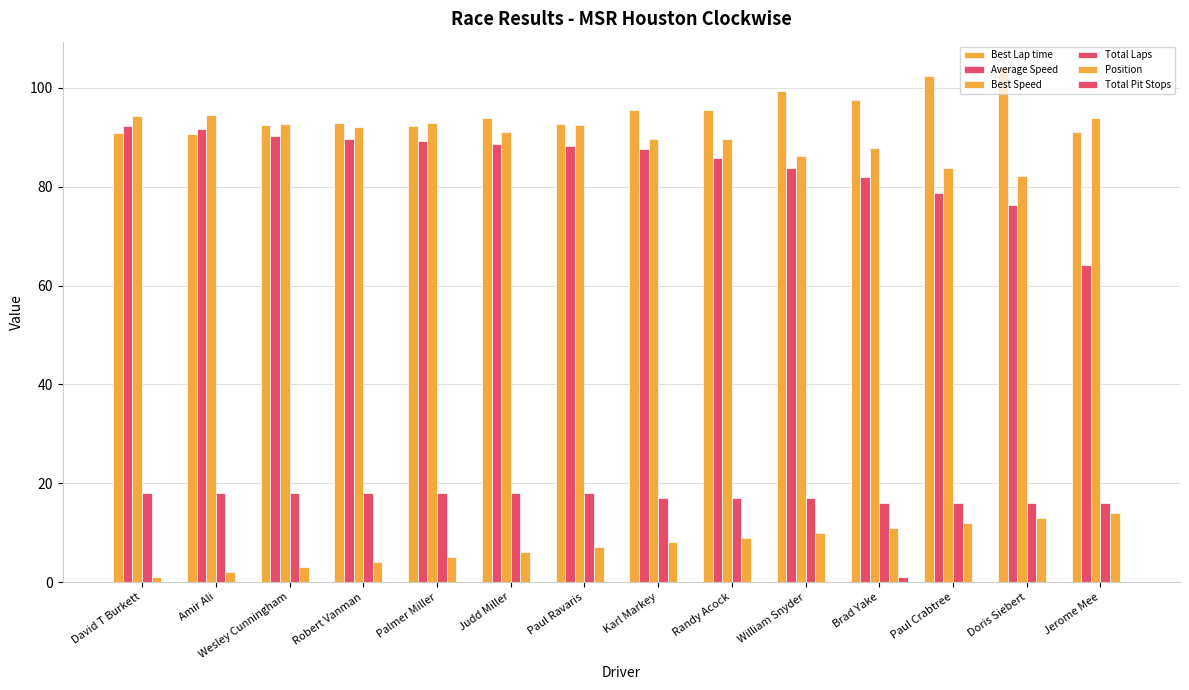

At which label does Average Speed reach its minimum?

Jerome Mee